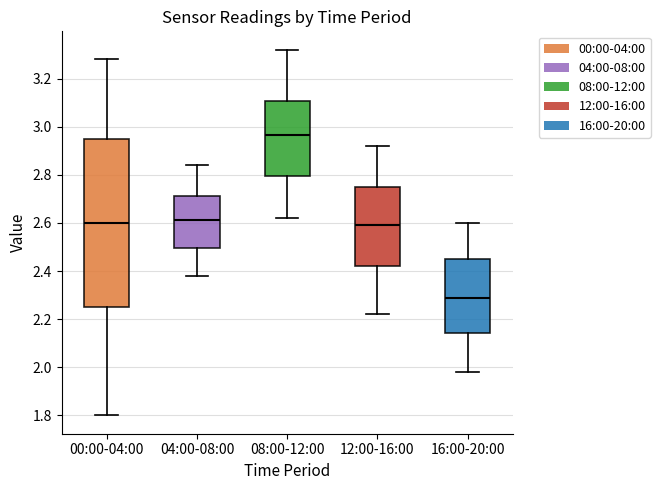

Where does the median line of the box for 12:00-16:00 sit on the y-axis? The values are not printed on the chart, so give them approximately, as read against the axis.

2.60